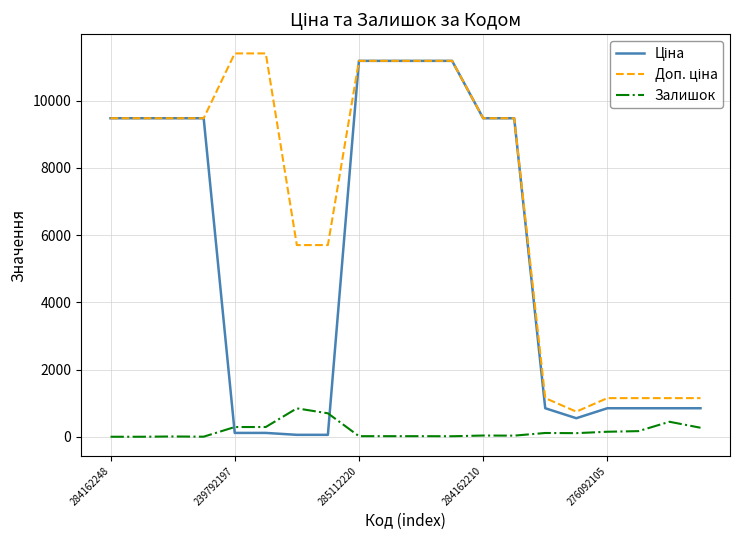

What is the sum of all Залишок values?

3516.0